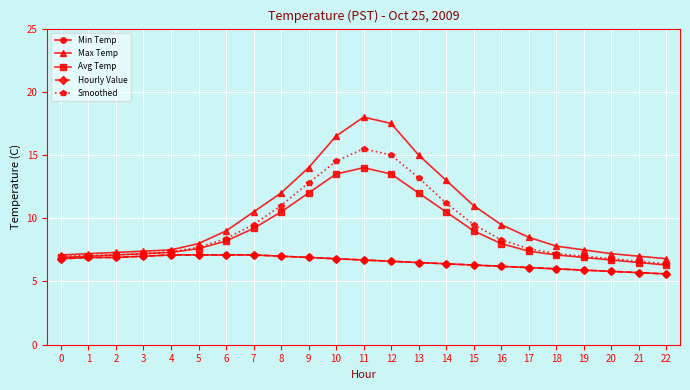

What is the maximum value shown in the chart?

18.0